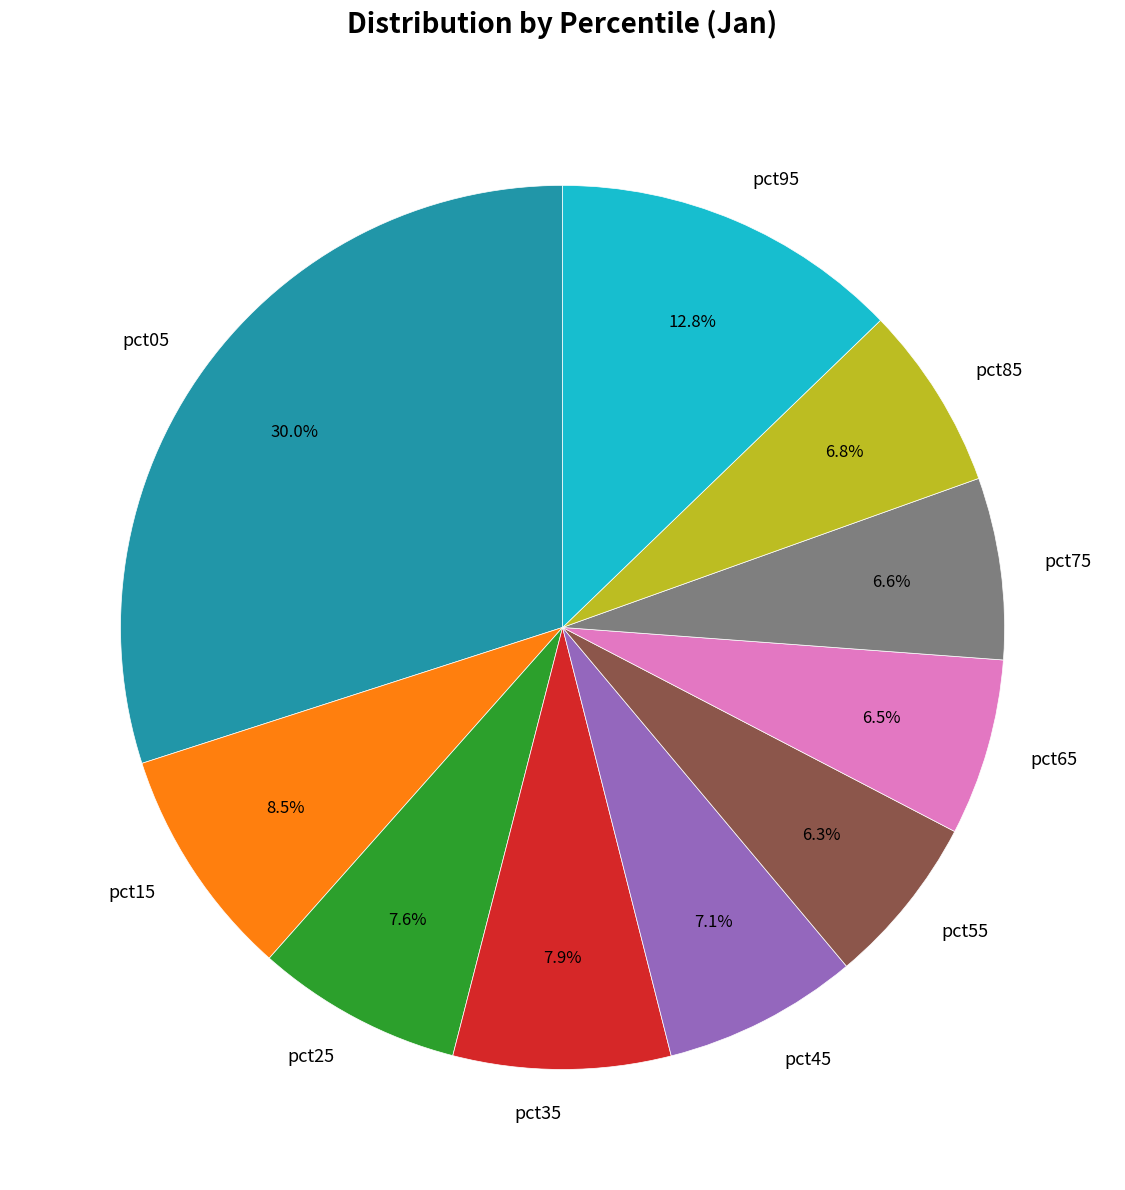

Combined, do pct35 and pct85 account for over 50%?

No